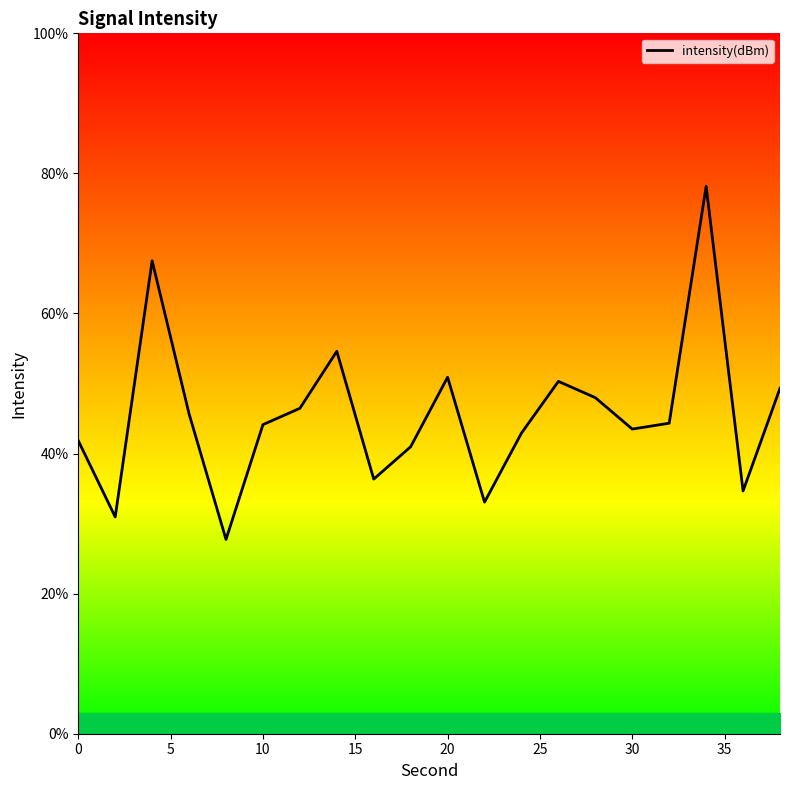

What is the maximum value shown in the chart?

78.2